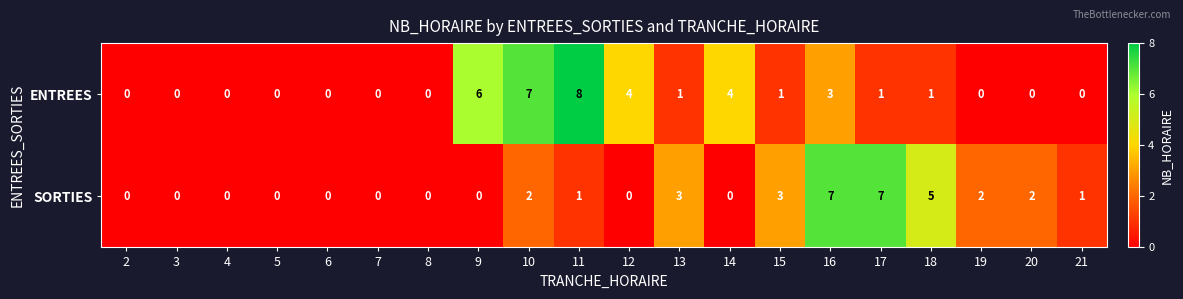

Which series has the largest total across all categories?

ENTREES